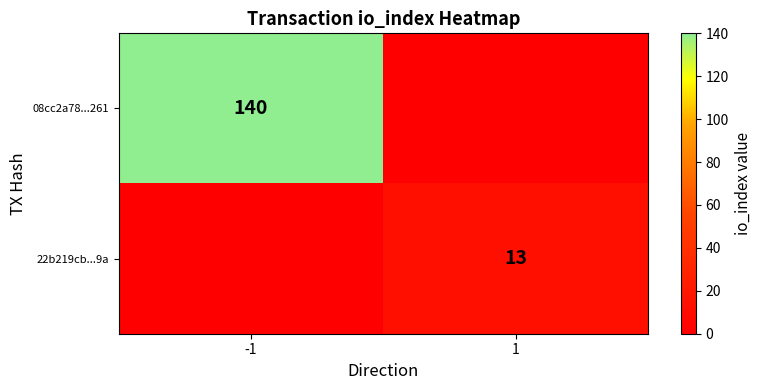

The 22b219cb...9a series shows 13 at 1. True or false?

True